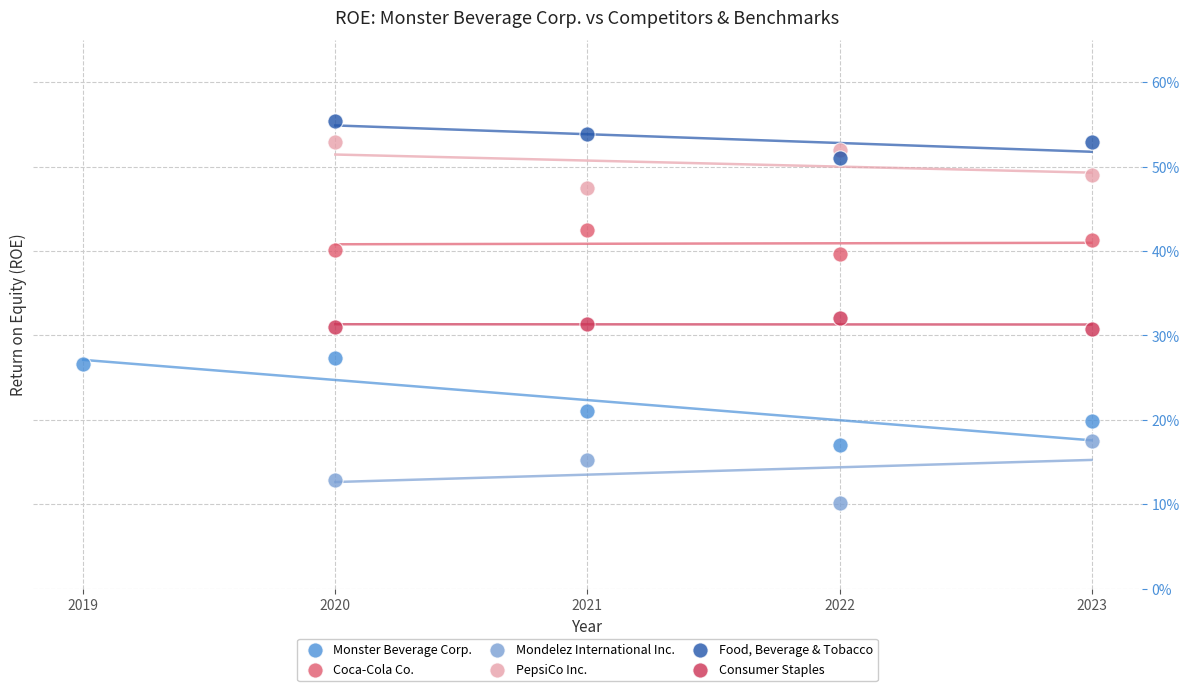

Which series contains the highest Y value?

Food, Beverage & Tobacco